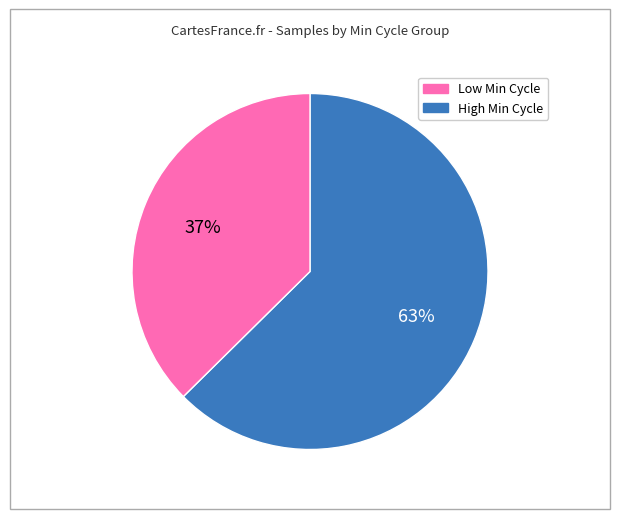

Is there a majority slice in this chart?

Yes